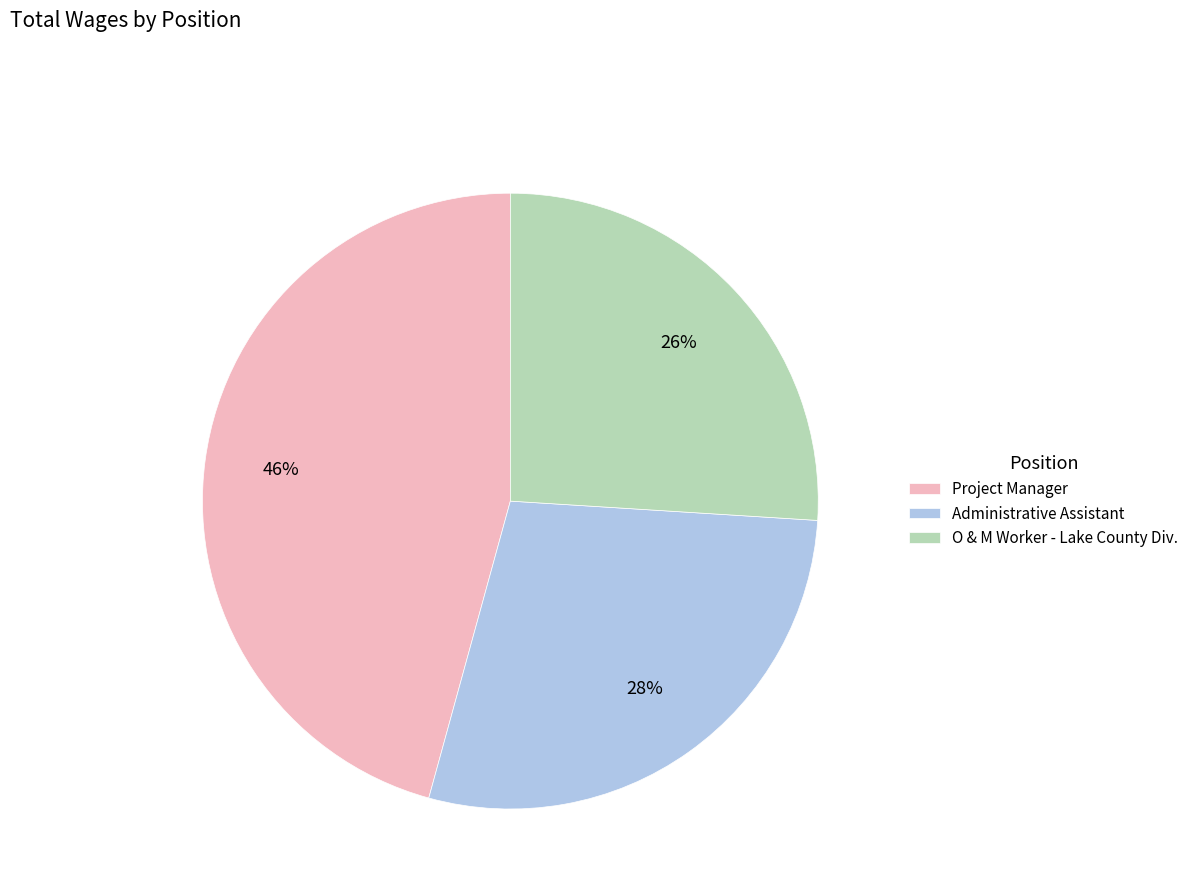

What is the ratio of the value at Administrative Assistant to the value at O & M Worker - Lake County Div.?

1.1